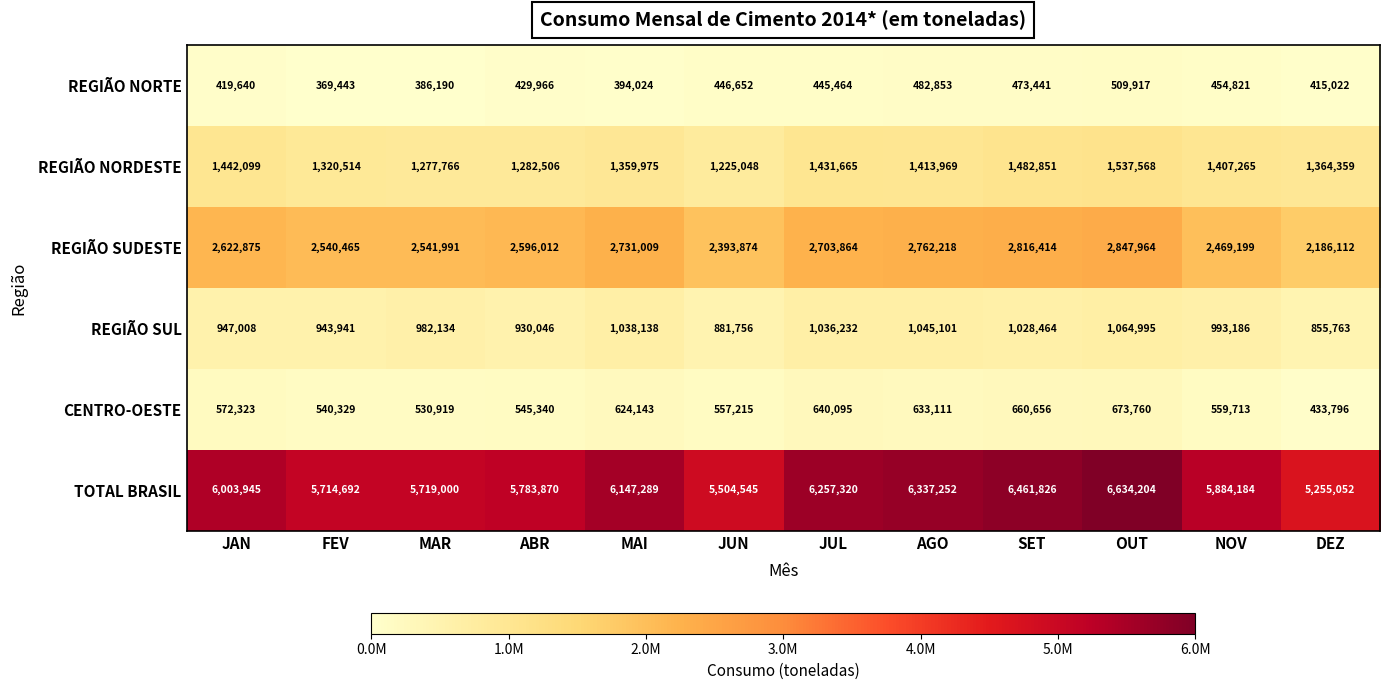

What is the approximate value of REGIÃO NORTE at MAI?

394024